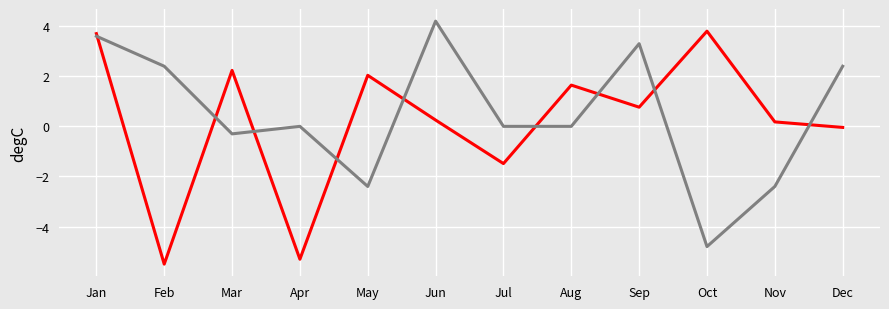

What is the spread (max minus min) of values at Mar?

2.5